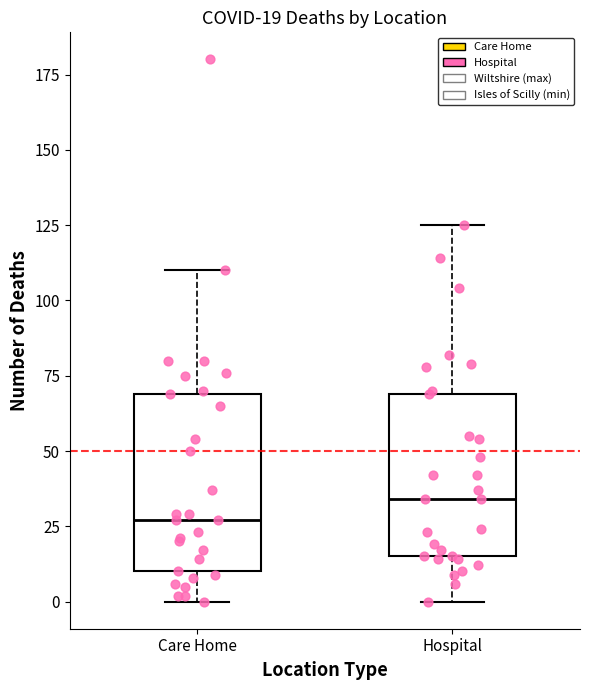

Comparing the boxes themselves (not the whiskers), which one is the tallest?

Care Home